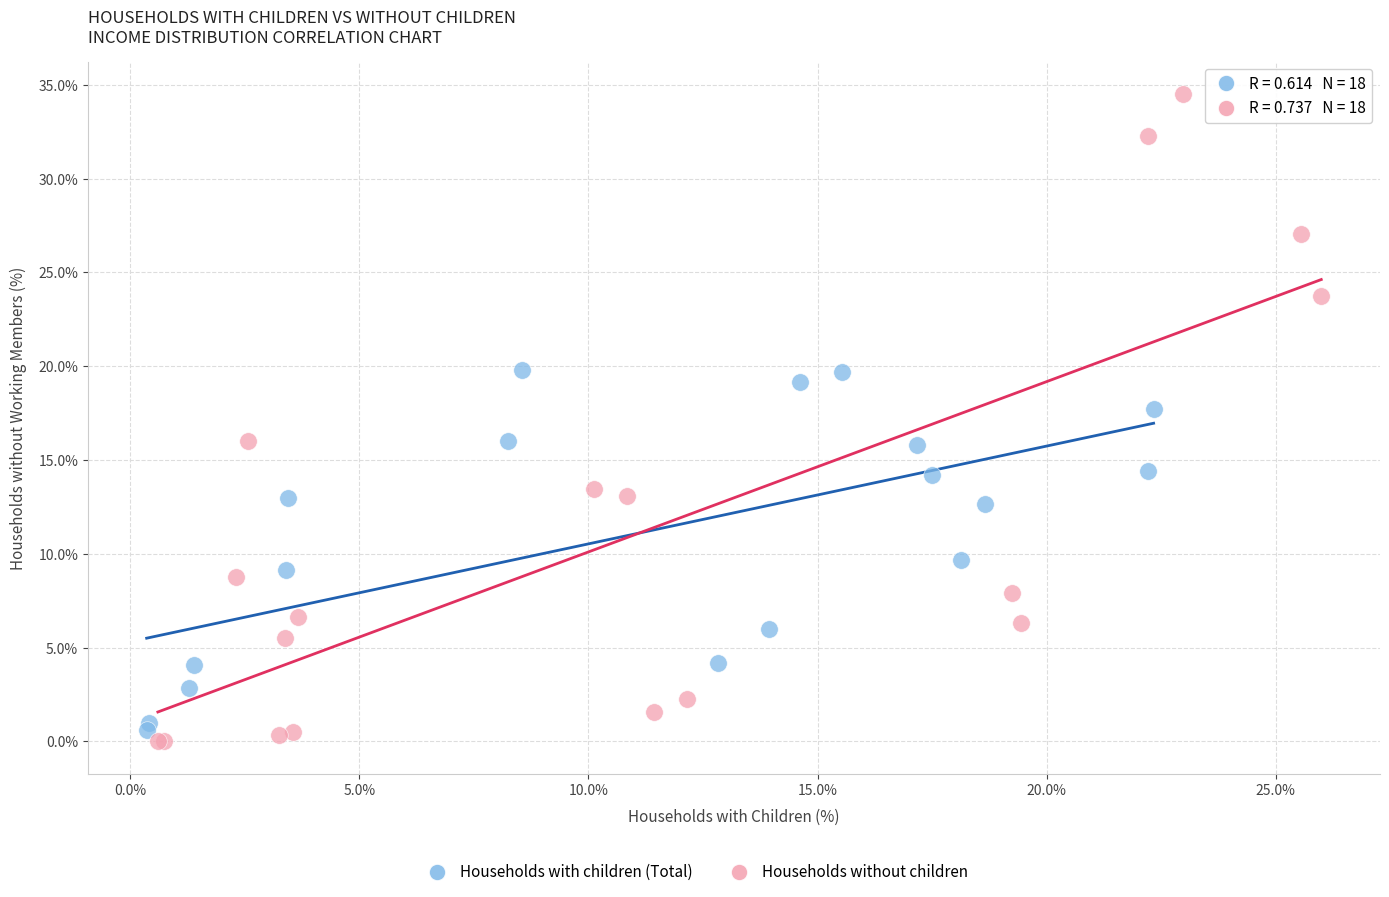

Which series reaches the maximum Y coordinate?

Households without children